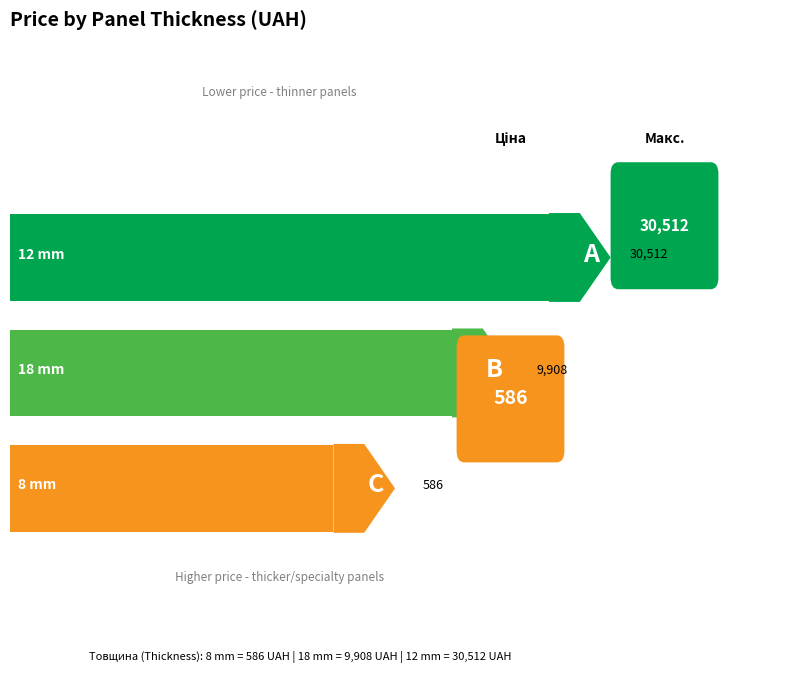

Which label corresponds to the smallest value in the chart?

8